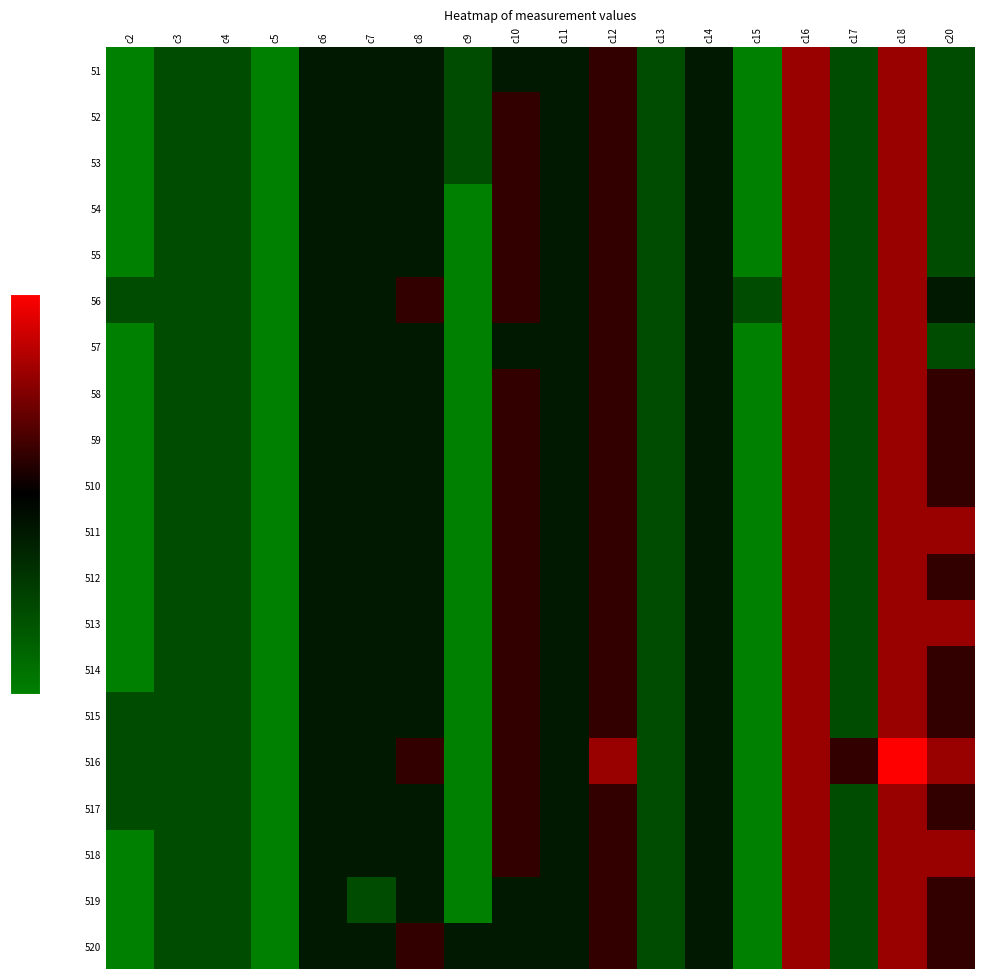

Reading left to right, what are all the values shown in this chart?

51: c2=-1.0	c3=-0.6	c4=-0.6	c5=-1.0	c6=-0.2	c7=-0.2	c8=-0.2	c9=-0.6	c10=-0.2	c11=-0.2	c12=0.2	c13=-0.6	c14=-0.2	c15=-1.0	c16=0.6	c17=-0.6	c18=0.6	c20=-0.6
52: c2=-1.0	c3=-0.6	c4=-0.6	c5=-1.0	c6=-0.2	c7=-0.2	c8=-0.2	c9=-0.6	c10=0.2	c11=-0.2	c12=0.2	c13=-0.6	c14=-0.2	c15=-1.0	c16=0.6	c17=-0.6	c18=0.6	c20=-0.6
53: c2=-1.0	c3=-0.6	c4=-0.6	c5=-1.0	c6=-0.2	c7=-0.2	c8=-0.2	c9=-0.6	c10=0.2	c11=-0.2	c12=0.2	c13=-0.6	c14=-0.2	c15=-1.0	c16=0.6	c17=-0.6	c18=0.6	c20=-0.6
54: c2=-1.0	c3=-0.6	c4=-0.6	c5=-1.0	c6=-0.2	c7=-0.2	c8=-0.2	c9=-1.0	c10=0.2	c11=-0.2	c12=0.2	c13=-0.6	c14=-0.2	c15=-1.0	c16=0.6	c17=-0.6	c18=0.6	c20=-0.6
55: c2=-1.0	c3=-0.6	c4=-0.6	c5=-1.0	c6=-0.2	c7=-0.2	c8=-0.2	c9=-1.0	c10=0.2	c11=-0.2	c12=0.2	c13=-0.6	c14=-0.2	c15=-1.0	c16=0.6	c17=-0.6	c18=0.6	c20=-0.6
56: c2=-0.6	c3=-0.6	c4=-0.6	c5=-1.0	c6=-0.2	c7=-0.2	c8=0.2	c9=-1.0	c10=0.2	c11=-0.2	c12=0.2	c13=-0.6	c14=-0.2	c15=-0.6	c16=0.6	c17=-0.6	c18=0.6	c20=-0.2
57: c2=-1.0	c3=-0.6	c4=-0.6	c5=-1.0	c6=-0.2	c7=-0.2	c8=-0.2	c9=-1.0	c10=-0.2	c11=-0.2	c12=0.2	c13=-0.6	c14=-0.2	c15=-1.0	c16=0.6	c17=-0.6	c18=0.6	c20=-0.6
58: c2=-1.0	c3=-0.6	c4=-0.6	c5=-1.0	c6=-0.2	c7=-0.2	c8=-0.2	c9=-1.0	c10=0.2	c11=-0.2	c12=0.2	c13=-0.6	c14=-0.2	c15=-1.0	c16=0.6	c17=-0.6	c18=0.6	c20=0.2
59: c2=-1.0	c3=-0.6	c4=-0.6	c5=-1.0	c6=-0.2	c7=-0.2	c8=-0.2	c9=-1.0	c10=0.2	c11=-0.2	c12=0.2	c13=-0.6	c14=-0.2	c15=-1.0	c16=0.6	c17=-0.6	c18=0.6	c20=0.2
510: c2=-1.0	c3=-0.6	c4=-0.6	c5=-1.0	c6=-0.2	c7=-0.2	c8=-0.2	c9=-1.0	c10=0.2	c11=-0.2	c12=0.2	c13=-0.6	c14=-0.2	c15=-1.0	c16=0.6	c17=-0.6	c18=0.6	c20=0.2
511: c2=-1.0	c3=-0.6	c4=-0.6	c5=-1.0	c6=-0.2	c7=-0.2	c8=-0.2	c9=-1.0	c10=0.2	c11=-0.2	c12=0.2	c13=-0.6	c14=-0.2	c15=-1.0	c16=0.6	c17=-0.6	c18=0.6	c20=0.6
512: c2=-1.0	c3=-0.6	c4=-0.6	c5=-1.0	c6=-0.2	c7=-0.2	c8=-0.2	c9=-1.0	c10=0.2	c11=-0.2	c12=0.2	c13=-0.6	c14=-0.2	c15=-1.0	c16=0.6	c17=-0.6	c18=0.6	c20=0.2
513: c2=-1.0	c3=-0.6	c4=-0.6	c5=-1.0	c6=-0.2	c7=-0.2	c8=-0.2	c9=-1.0	c10=0.2	c11=-0.2	c12=0.2	c13=-0.6	c14=-0.2	c15=-1.0	c16=0.6	c17=-0.6	c18=0.6	c20=0.6
514: c2=-1.0	c3=-0.6	c4=-0.6	c5=-1.0	c6=-0.2	c7=-0.2	c8=-0.2	c9=-1.0	c10=0.2	c11=-0.2	c12=0.2	c13=-0.6	c14=-0.2	c15=-1.0	c16=0.6	c17=-0.6	c18=0.6	c20=0.2
515: c2=-0.6	c3=-0.6	c4=-0.6	c5=-1.0	c6=-0.2	c7=-0.2	c8=-0.2	c9=-1.0	c10=0.2	c11=-0.2	c12=0.2	c13=-0.6	c14=-0.2	c15=-1.0	c16=0.6	c17=-0.6	c18=0.6	c20=0.2
516: c2=-0.6	c3=-0.6	c4=-0.6	c5=-1.0	c6=-0.2	c7=-0.2	c8=0.2	c9=-1.0	c10=0.2	c11=-0.2	c12=0.6	c13=-0.6	c14=-0.2	c15=-1.0	c16=0.6	c17=0.2	c18=1.0	c20=0.6
517: c2=-0.6	c3=-0.6	c4=-0.6	c5=-1.0	c6=-0.2	c7=-0.2	c8=-0.2	c9=-1.0	c10=0.2	c11=-0.2	c12=0.2	c13=-0.6	c14=-0.2	c15=-1.0	c16=0.6	c17=-0.6	c18=0.6	c20=0.2
518: c2=-1.0	c3=-0.6	c4=-0.6	c5=-1.0	c6=-0.2	c7=-0.2	c8=-0.2	c9=-1.0	c10=0.2	c11=-0.2	c12=0.2	c13=-0.6	c14=-0.2	c15=-1.0	c16=0.6	c17=-0.6	c18=0.6	c20=0.6
519: c2=-1.0	c3=-0.6	c4=-0.6	c5=-1.0	c6=-0.2	c7=-0.6	c8=-0.2	c9=-1.0	c10=-0.2	c11=-0.2	c12=0.2	c13=-0.6	c14=-0.2	c15=-1.0	c16=0.6	c17=-0.6	c18=0.6	c20=0.2
520: c2=-1.0	c3=-0.6	c4=-0.6	c5=-1.0	c6=-0.2	c7=-0.2	c8=0.2	c9=-0.2	c10=-0.2	c11=-0.2	c12=0.2	c13=-0.6	c14=-0.2	c15=-1.0	c16=0.6	c17=-0.6	c18=0.6	c20=0.2